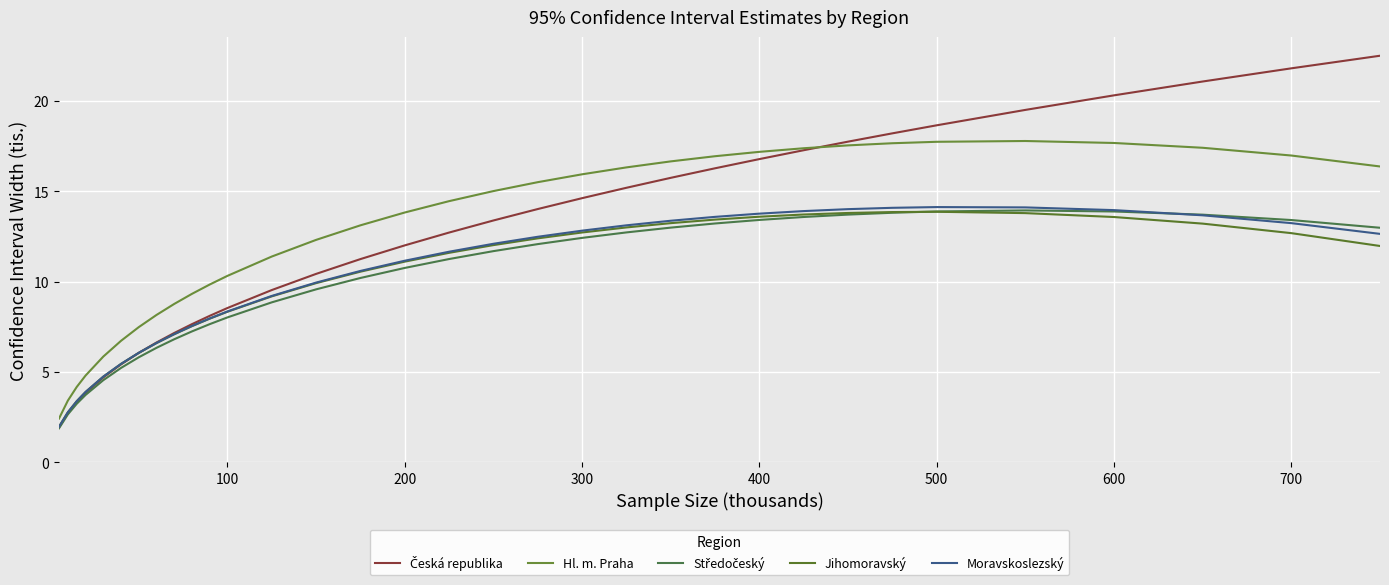

What is the average value of the Moravskoslezský series?

10.1